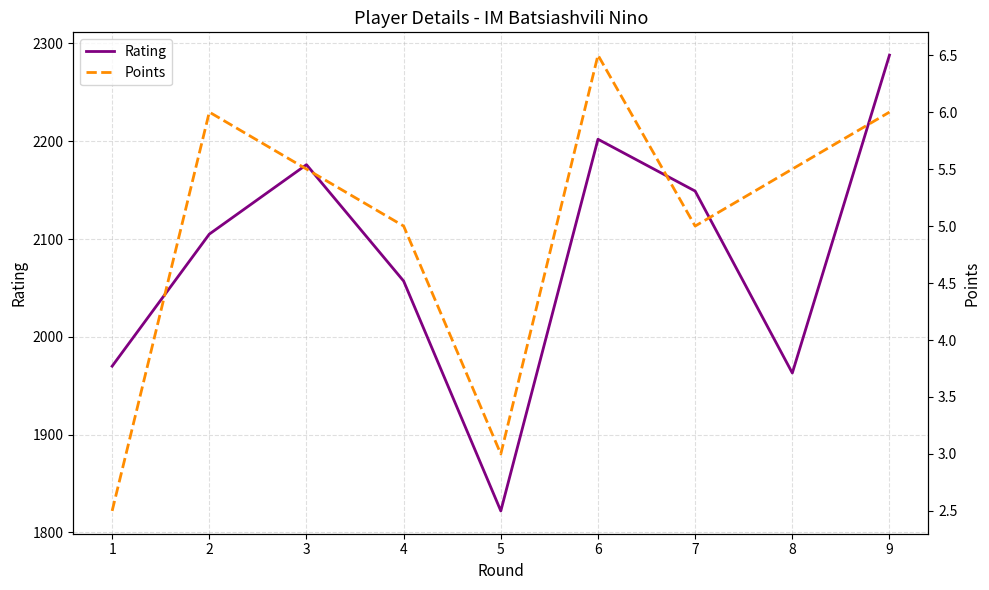

Which series has the widest spread of values?

Rating